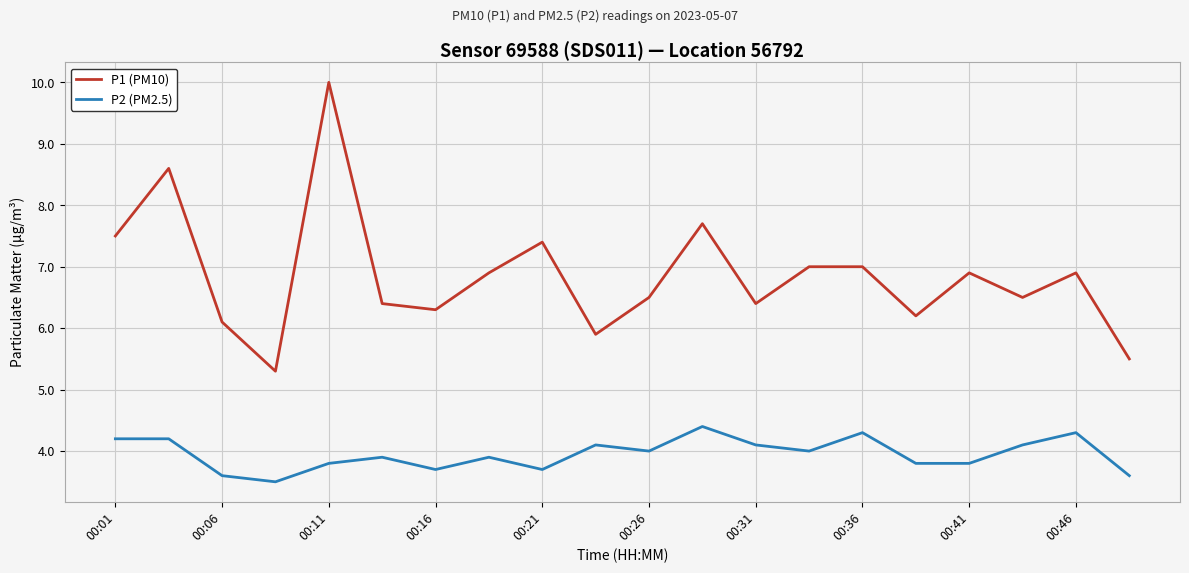

True or false: P1 (PM10) and P2 (PM2.5) intersect in this chart.

False